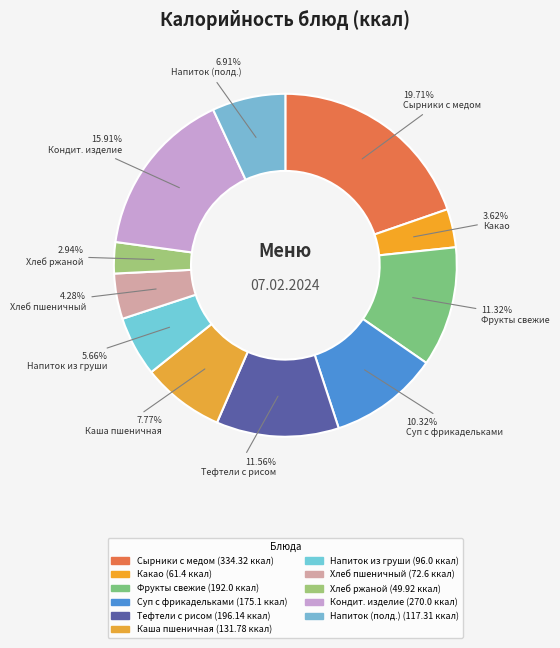

How many slices are in this pie chart?

11